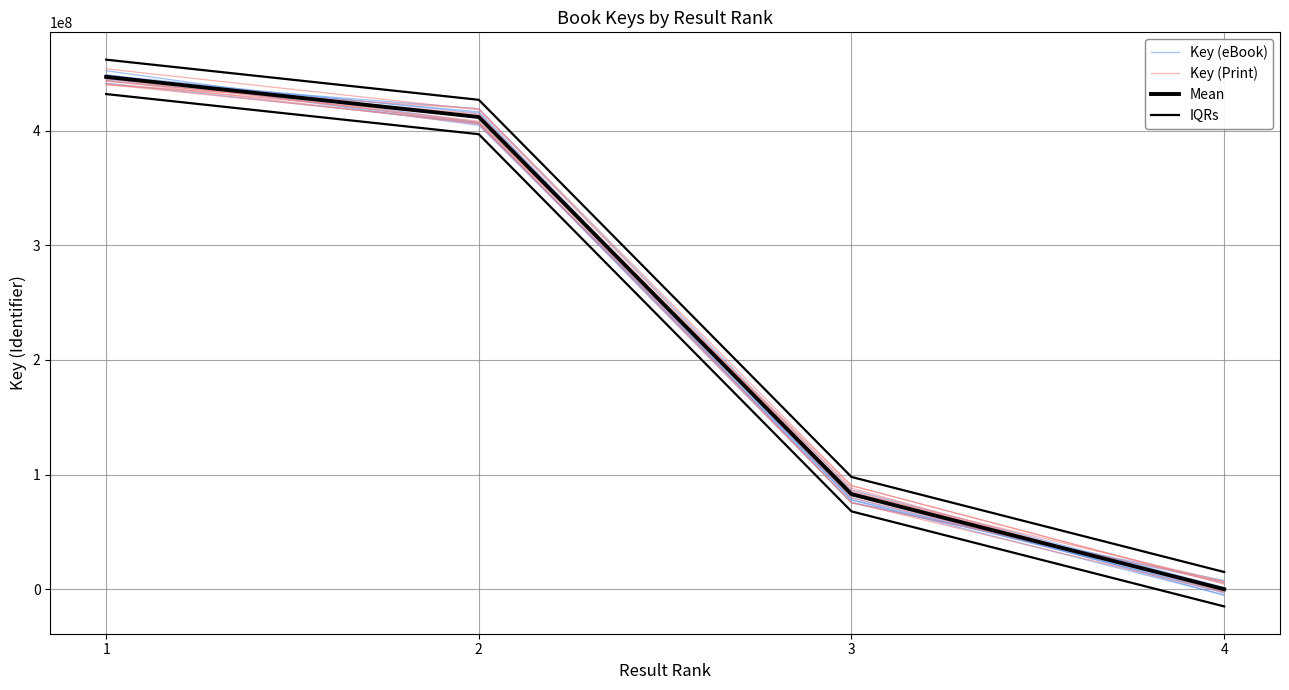

How many values in the IQRs series exceed 426839314?

1